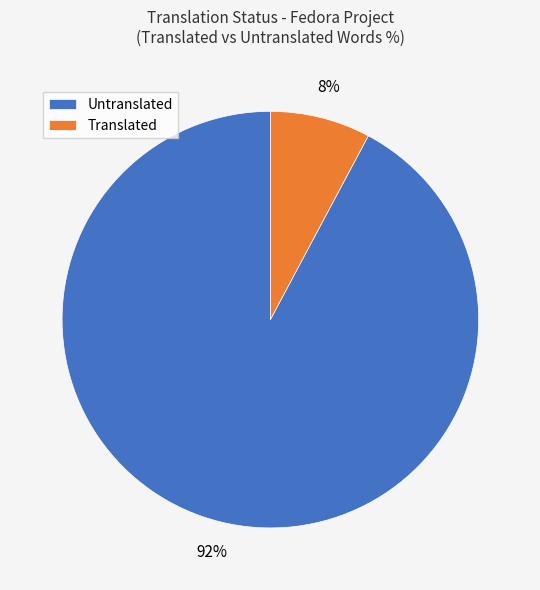

To the nearest percent, what is the combined percentage of Untranslated and Translated?

100%